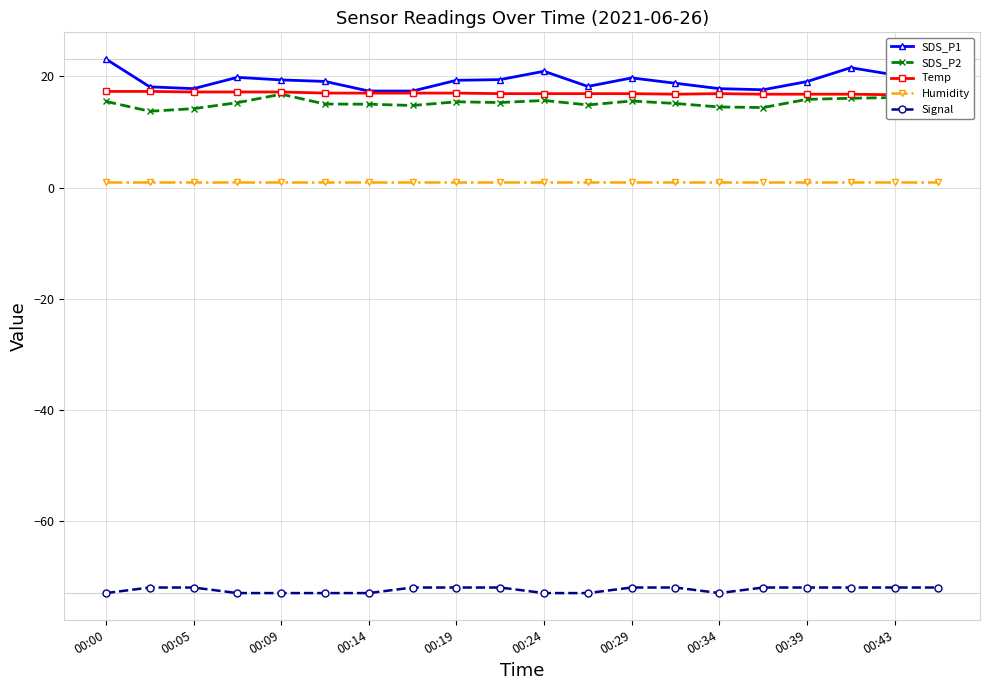

What are all the series names shown in the legend?

SDS_P1, SDS_P2, Temp, Humidity, Signal